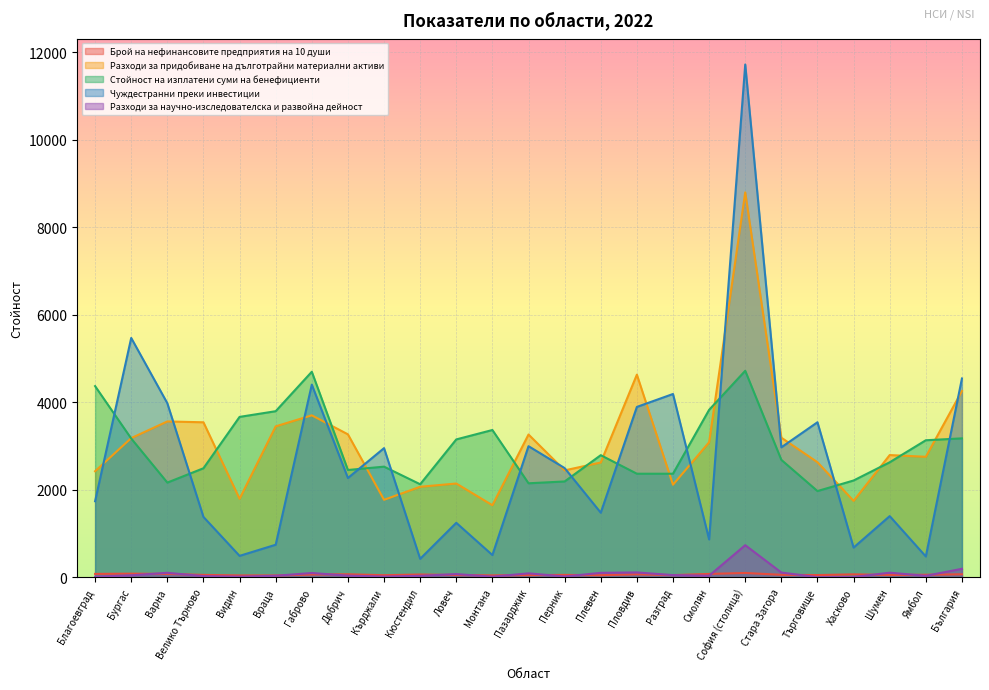

Reading left to right, extract all data points from this chart.

Брой на нефинансовите предприятия на 10 души: Благоевград=78.1	Бургас=83.7	Варна=77.8	Велико Търново=55.1	Видин=43.8	Враца=42.6	Габрово=64.4	Добрич=69.3	Кърджали=48.4	Кюстендил=64.3	Ловеч=52.8	Монтана=44.3	Пазарджик=51.0	Перник=54.9	Плевен=48.6	Пловдив=68.8	Разград=50.1	Смолян=77.8	София (столица)=99.5	Стара Загора=57.3	Търговище=51.4	Хасково=67.8	Шумен=53.9	Ямбол=58.6	България=69.5
Разходи за придобиване на дълготрайни материални активи: Благоевград=2424.5	Бургас=3181.3	Варна=3562.2	Велико Търново=3542.7	Видин=1794.4	Враца=3449.9	Габрово=3701.7	Добрич=3267.2	Кърджали=1771.1	Кюстендил=2069.2	Ловеч=2143.6	Монтана=1647.6	Пазарджик=3263.5	Перник=2443.8	Плевен=2623.8	Пловдив=4631.5	Разград=2115.6	Смолян=3086.4	София (столица)=8796.0	Стара Загора=3191.1	Търговище=2629.8	Хасково=1747.1	Шумен=2793.8	Ямбол=2754.5	България=4257.1
Стойност на изплатени суми на бенефициенти: Благоевград=4369.4	Бургас=3172.3	Варна=2164.6	Велико Търново=2492.4	Видин=3666.1	Враца=3796.2	Габрово=4697.7	Добрич=2452.5	Кърджали=2529.1	Кюстендил=2126.6	Ловеч=3151.4	Монтана=3366.5	Пазарджик=2148.9	Перник=2190.6	Плевен=2791.2	Пловдив=2367.5	Разград=2367.5	Смолян=3827.4	София (столица)=4719.3	Стара Загора=2683.7	Търговище=1971.2	Хасково=2212.9	Шумен=2629.0	Ямбол=3132.4	България=3175.4
Чуждестранни преки инвестиции: Благоевград=1738.7	Бургас=5470.0	Варна=3978.6	Велико Търново=1379.9	Видин=490.2	Враца=744.6	Габрово=4403.6	Добрич=2269.7	Кърджали=2952.2	Кюстендил=422.6	Ловеч=1245.5	Монтана=508.9	Пазарджик=2996.8	Перник=2496.3	Плевен=1476.6	Пловдив=3894.1	Разград=4189.4	Смолян=866.1	София (столица)=11719.4	Стара Загора=2970.6	Търговище=3543.6	Хасково=679.9	Шумен=1398.7	Ямбол=476.3	България=4543.9
Разходи за научно-изследователска и развойна дейност: Благоевград=15.1	Бургас=45.7	Варна=103.3	Велико Търново=27.9	Видин=15.5	Враца=35.5	Габрово=98.6	Добрич=38.3	Кърджали=17.0	Кюстендил=34.0	Ловеч=73.8	Монтана=15.2	Пазарджик=90.6	Перник=19.0	Плевен=102.3	Пловдив=111.7	Разград=50.7	Смолян=36.4	София (столица)=734.3	Стара Загора=109.2	Търговище=3.6	Хасково=7.8	Шумен=105.5	Ямбол=34.4	България=194.9